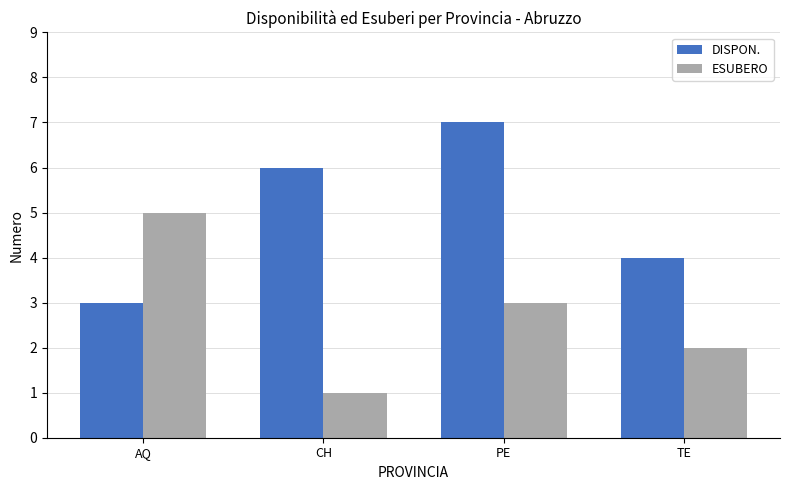

At TE, list the series in order from largest to smallest.

DISPON., ESUBERO